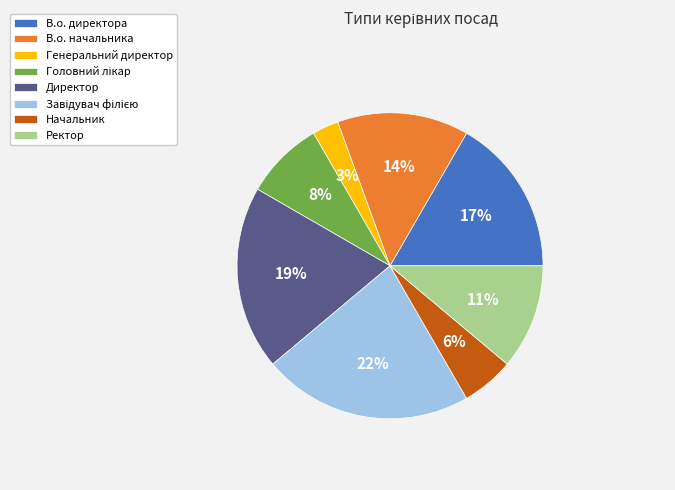

To the nearest percent, what percentage of the pie is В.о. директора?

17%